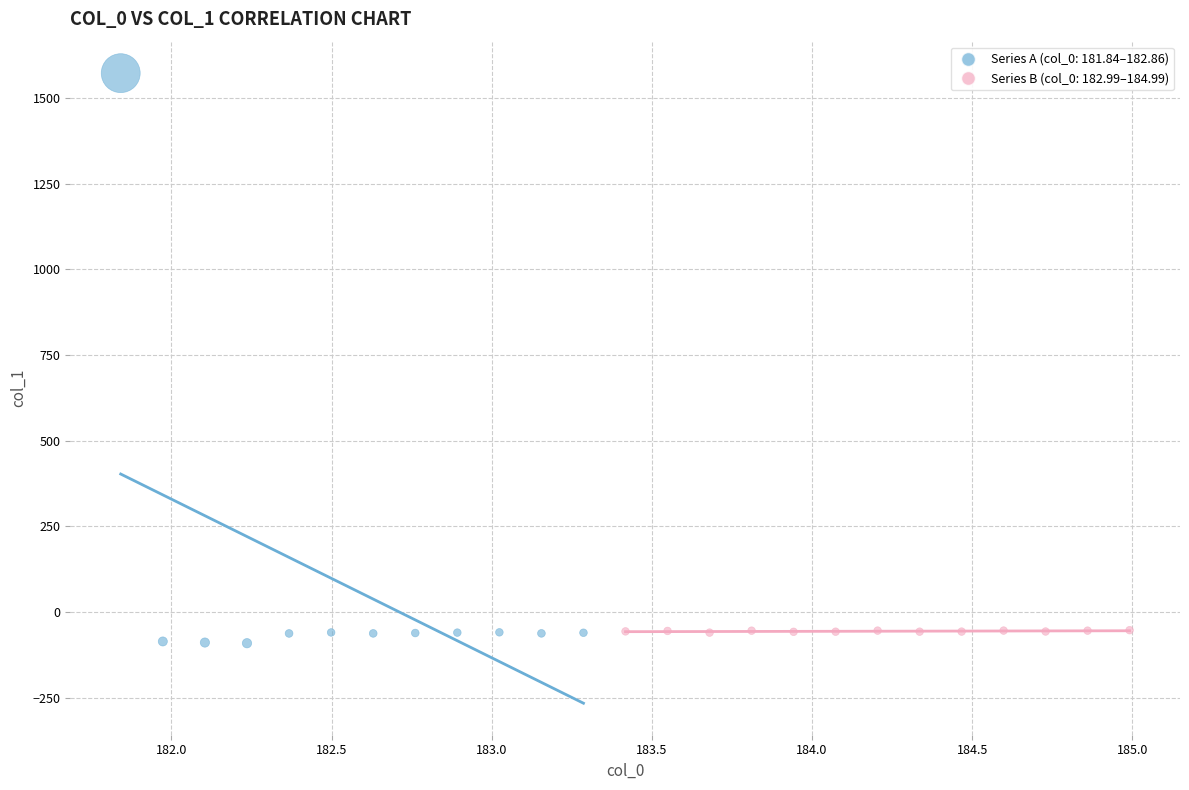

Which series reaches the maximum Y coordinate?

Series A (col_0: 181.84–182.86)